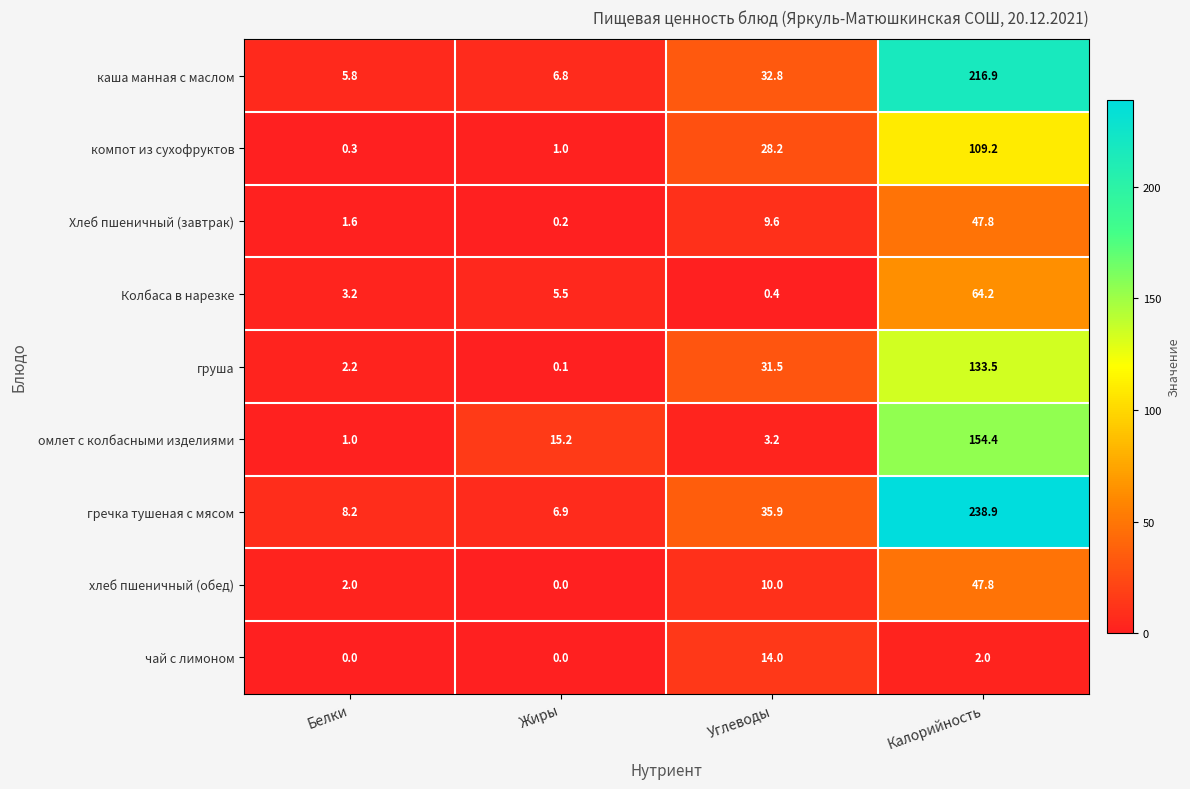

At how many categories does at least one series exceed 17?

2